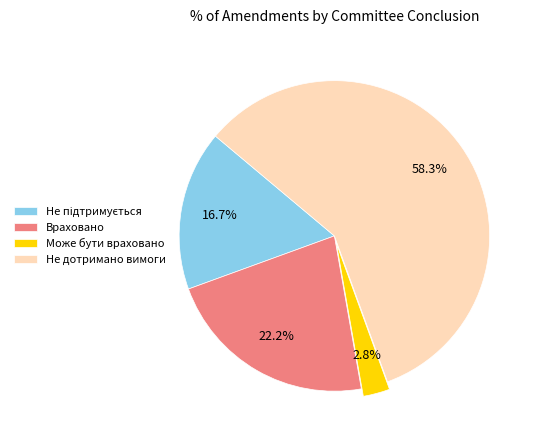

Approximately how many times larger is the value at Враховано compared to Не дотримано вимоги?

0.4